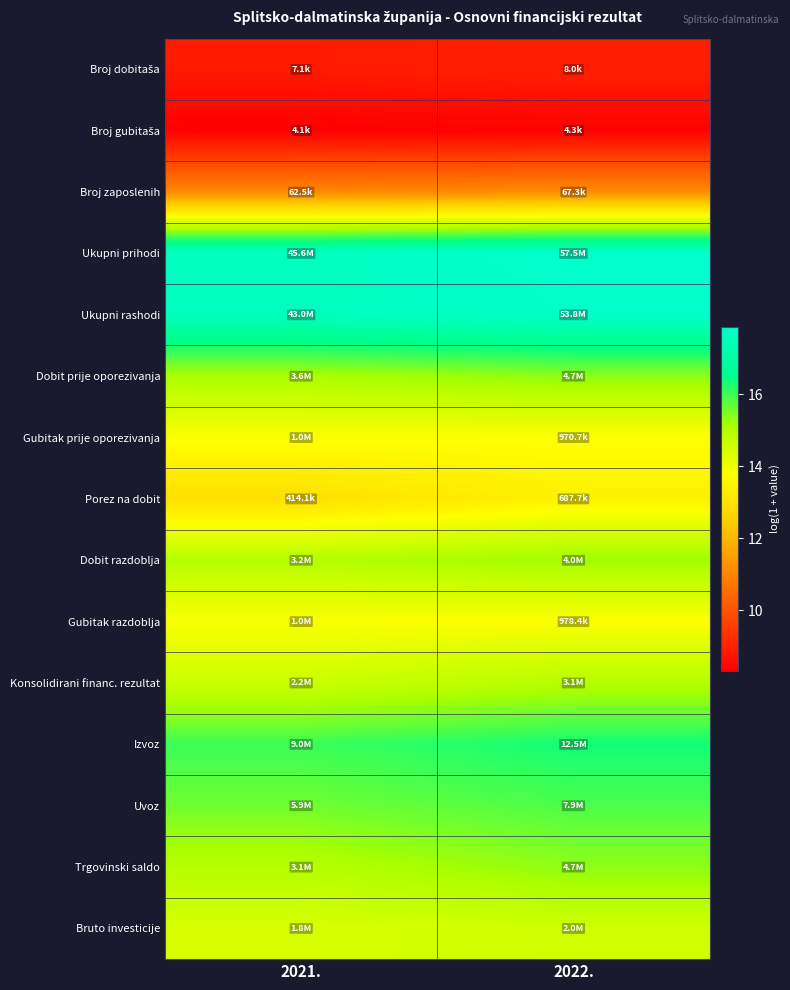

Count the number of data series in this chart.

15